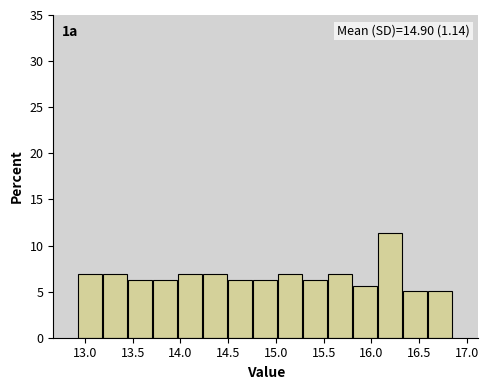

Which range on the x-axis has the tallest bar?

16.05 to 16.35